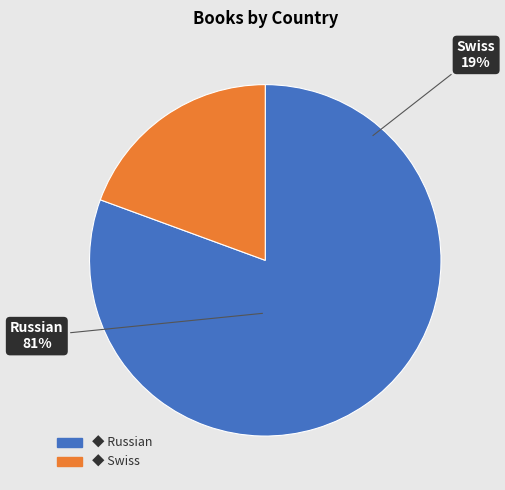

To the nearest percent, what is the combined percentage of Russian and Swiss?

100%